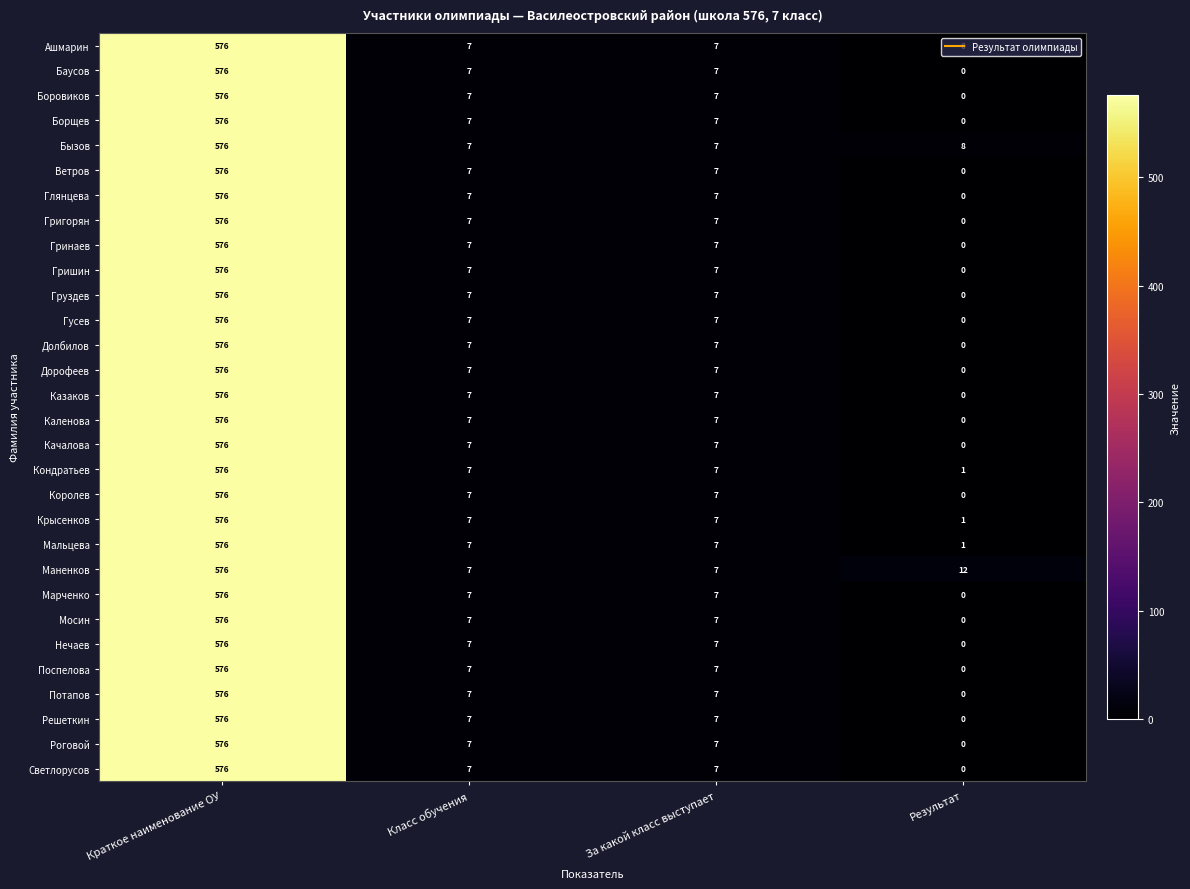

At which category is the sum across all series the highest?

Краткое наименование ОУ